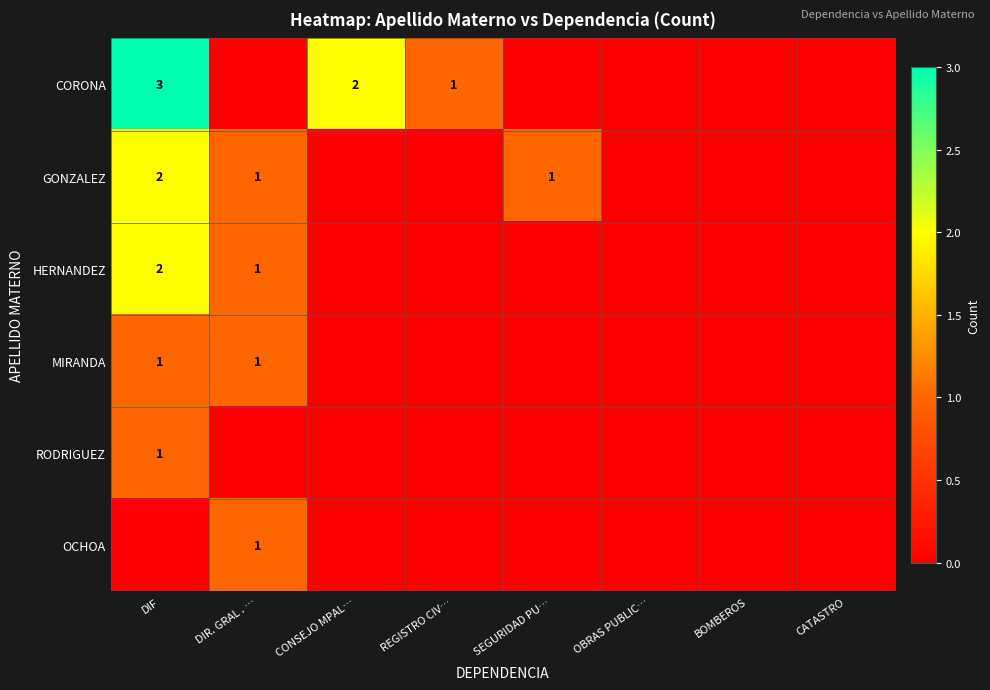

At how many categories does at least one series exceed 2?

1